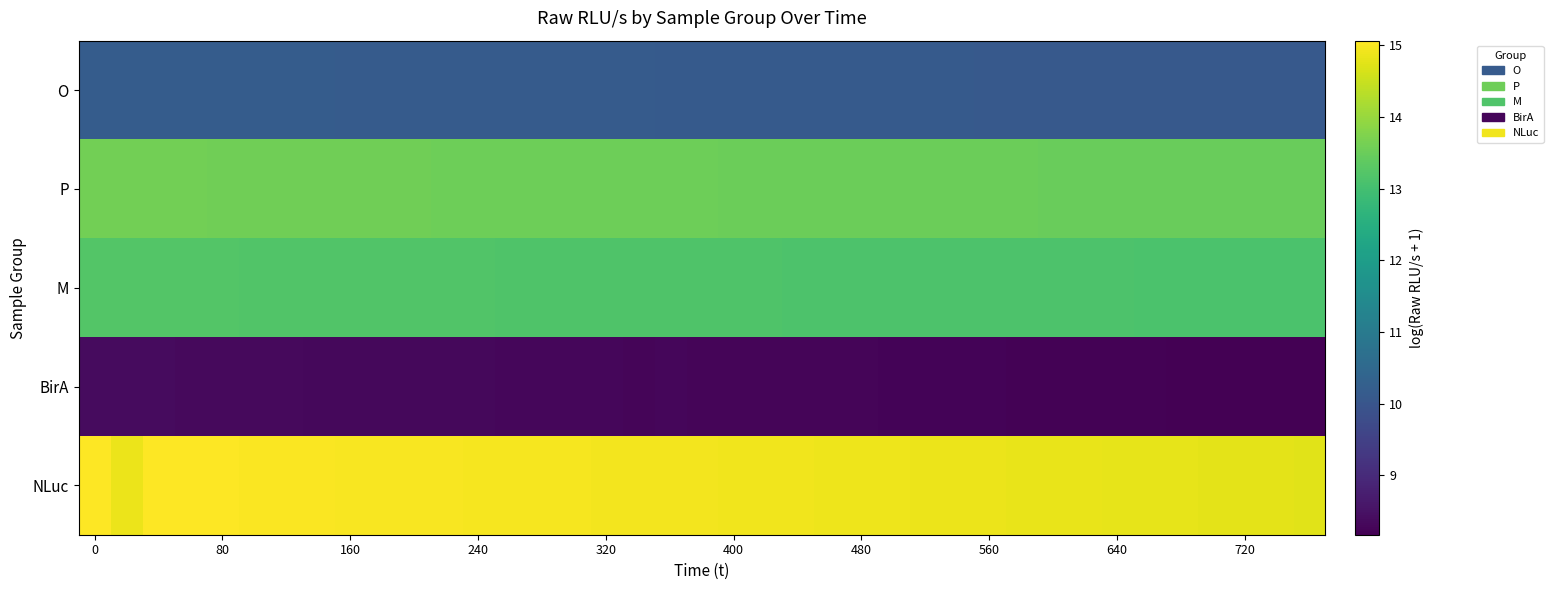

How many categories are shown in the chart?

39